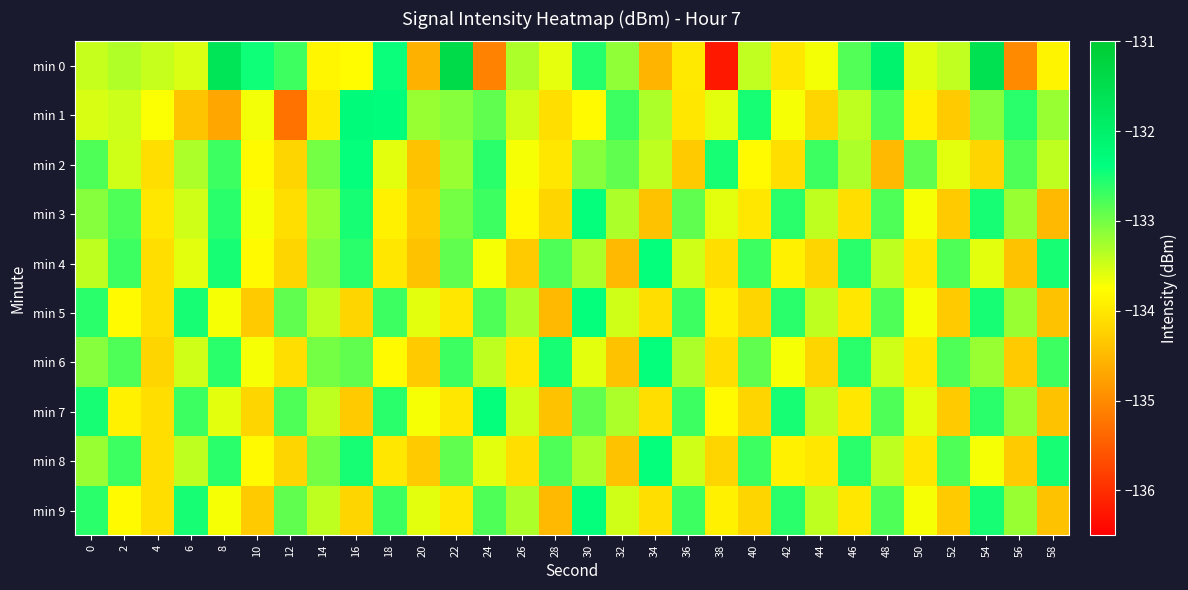

Between 44 and 50, which series saw the biggest shift?

min 1